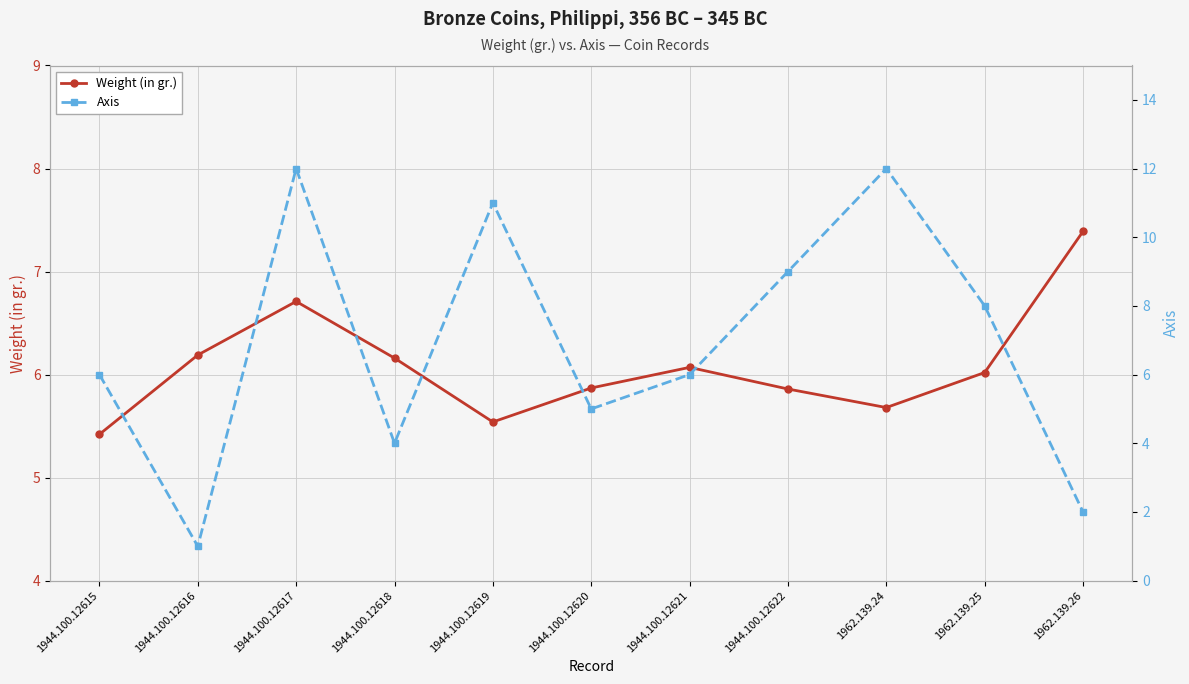

What is the label of the 2nd point from the left?

1944.100.12616